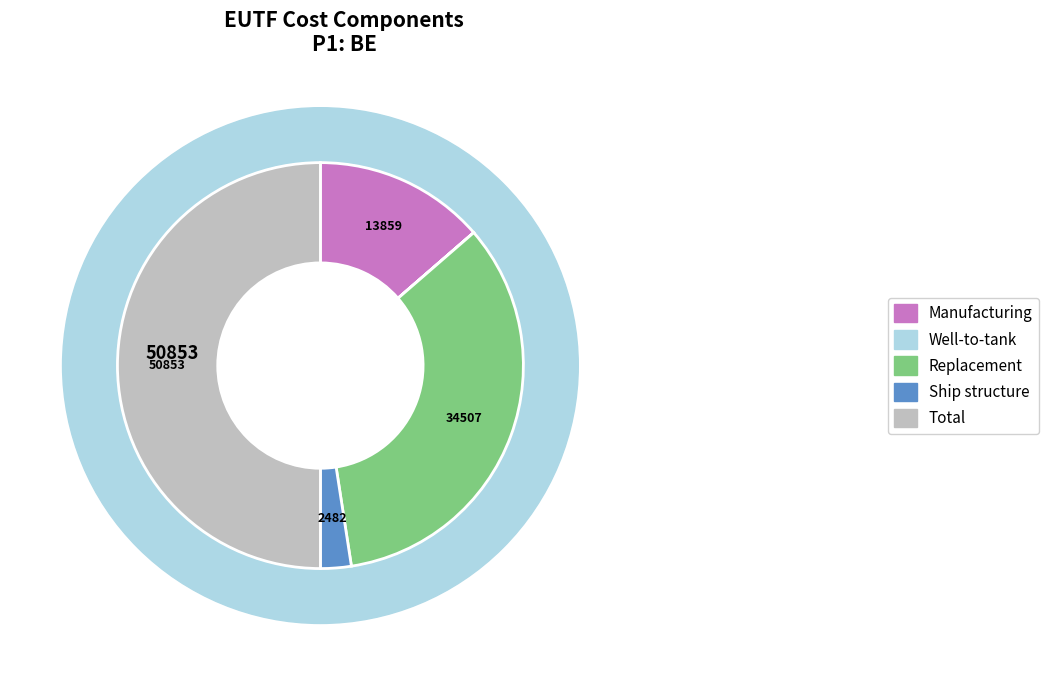

The Ship structure slice represents 17% of the pie. True or false?

False